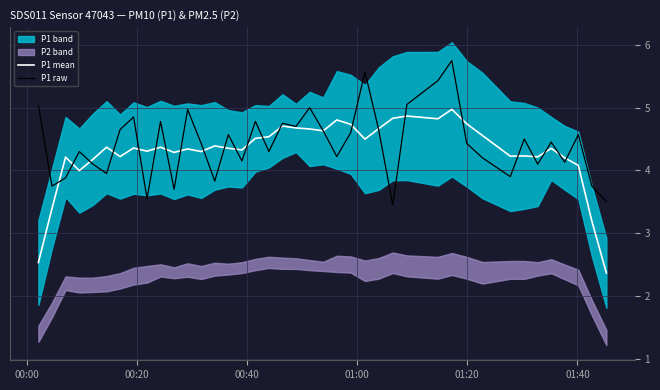

Where does the P1 raw series first go above 4?

00:00